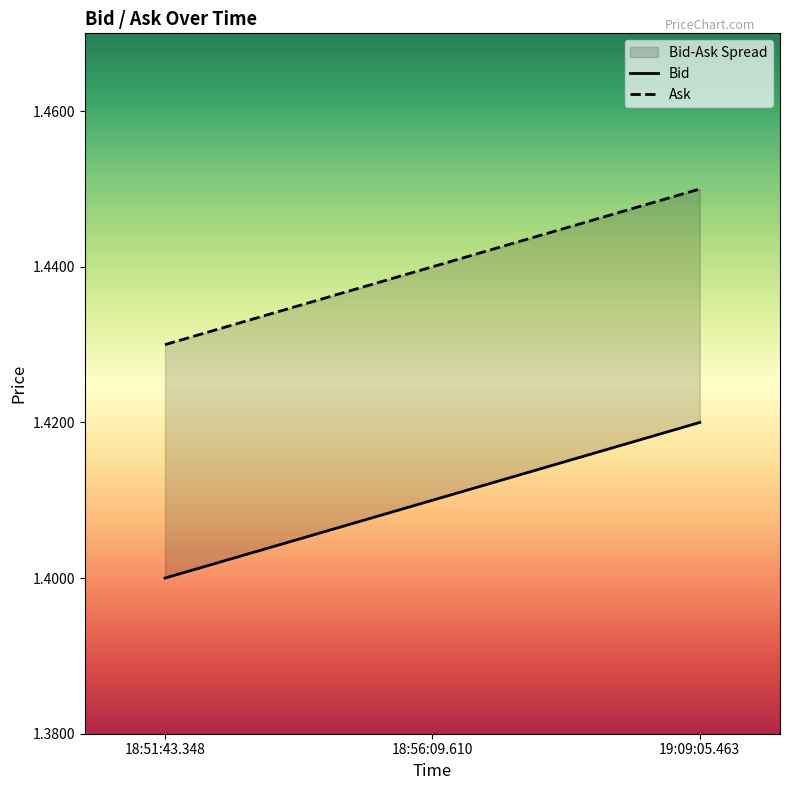

Rank the series by their maximum value, from lowest to highest.

Bid, Ask